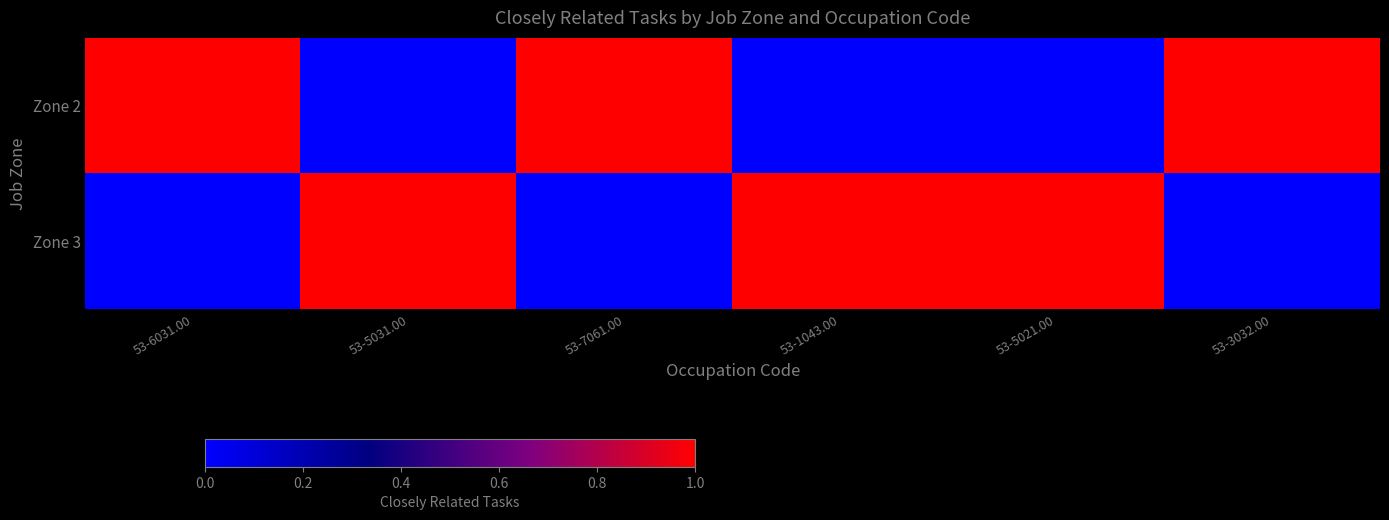

Which series has the largest total across all categories?

Zone 2